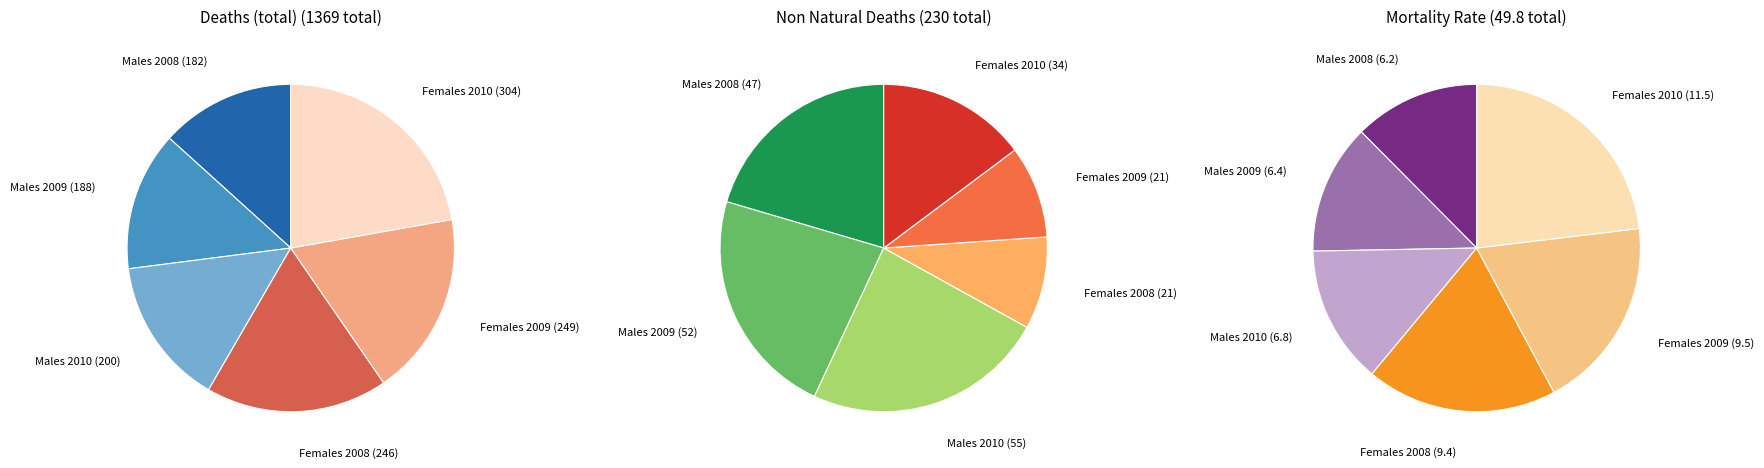

What portion of the pie excludes 1?

86.3%